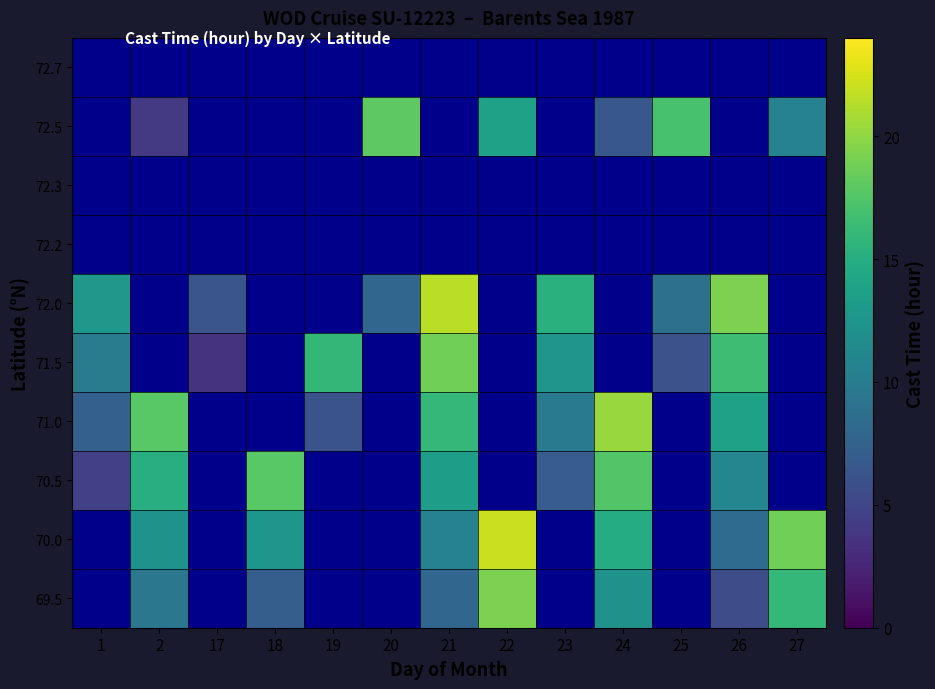

What is the smallest value displayed?

3.5